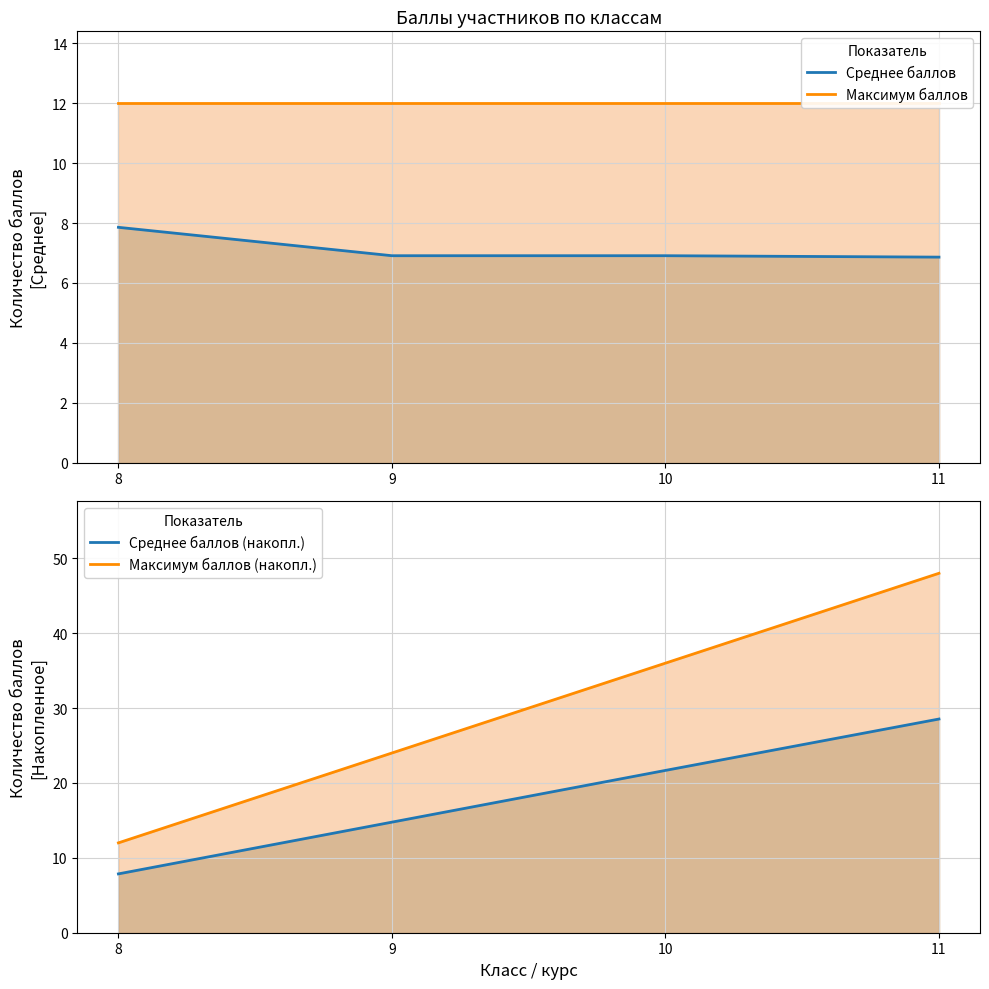

What is the spread (max minus min) of values at 9?

17.1